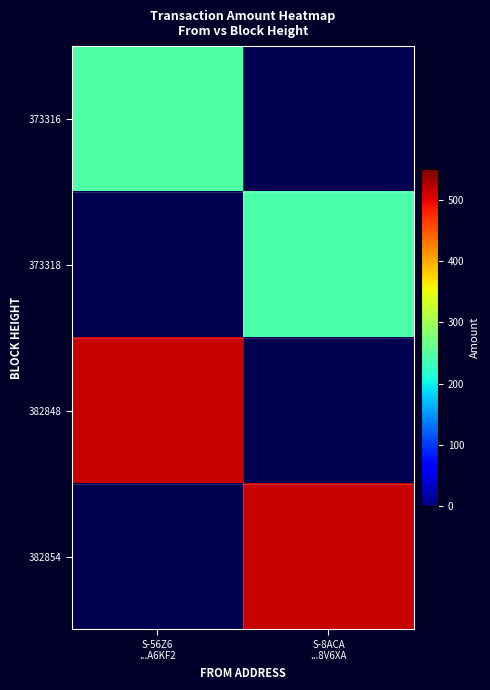

The 382854 series shows 705.2 at S-8ACA ...8V6XA. True or false?

False